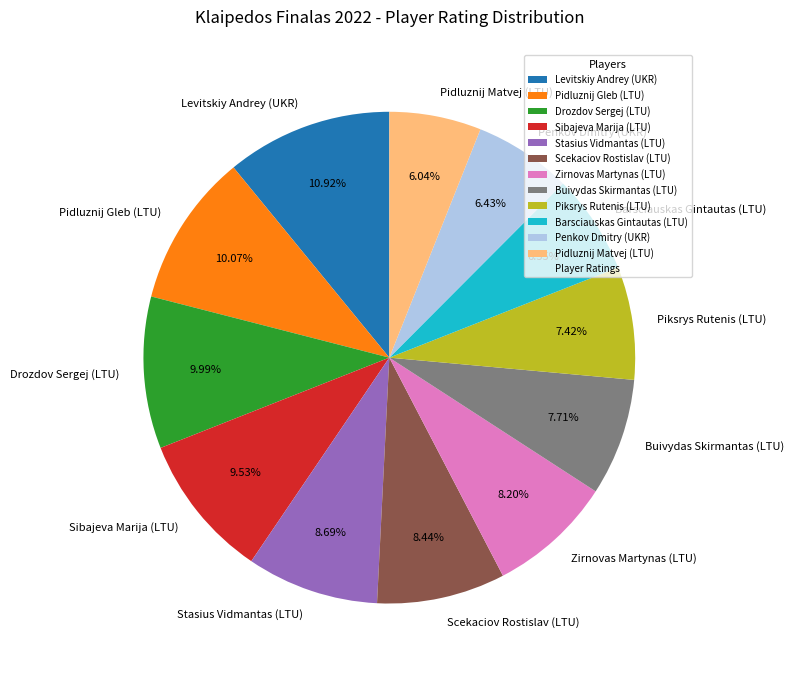

True or false: Sibajeva Marija (LTU) accounts for 10% of the total.

True